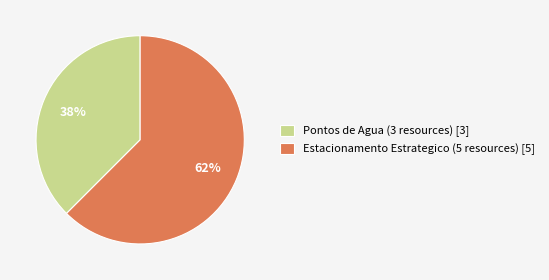

Which slice is the smallest?

Pontos de Agua (3 resources)